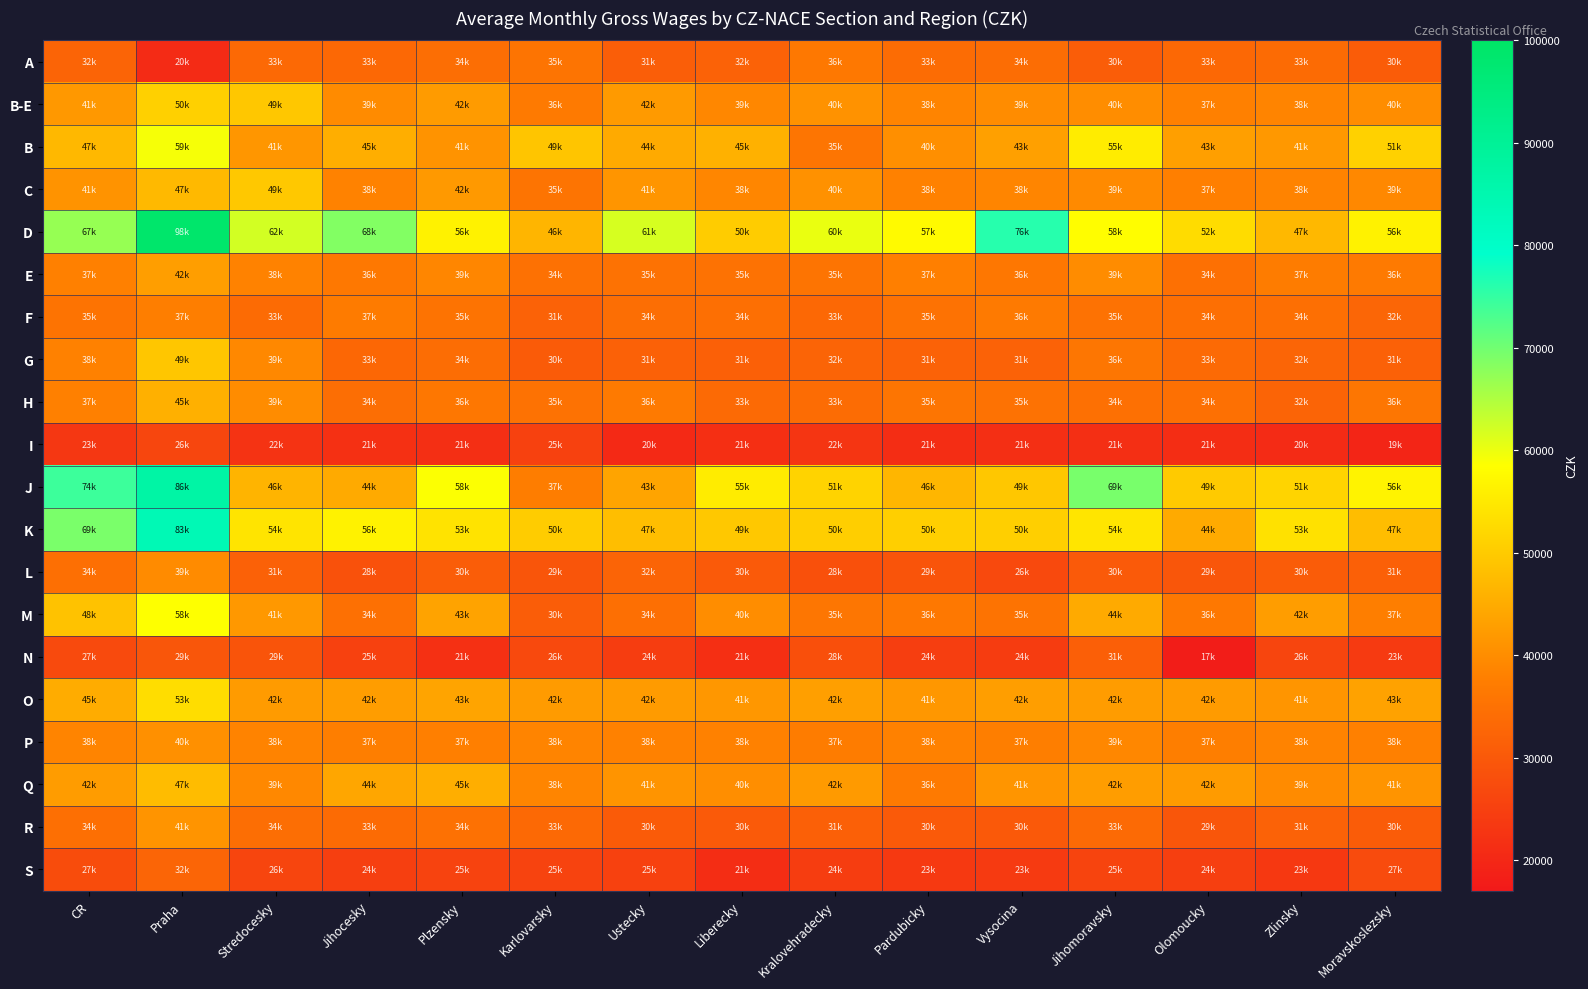

Between CR and Moravskoslezsky, which is larger?

CR